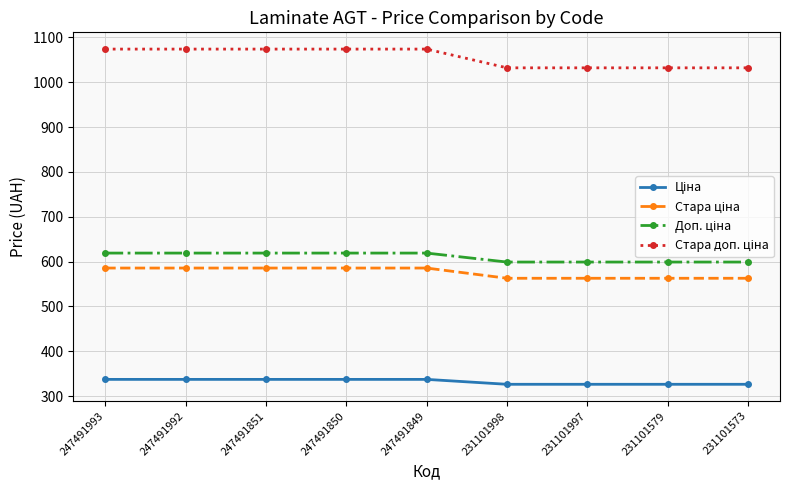

What is the spread (max minus min) of values at 231101573?

705.6